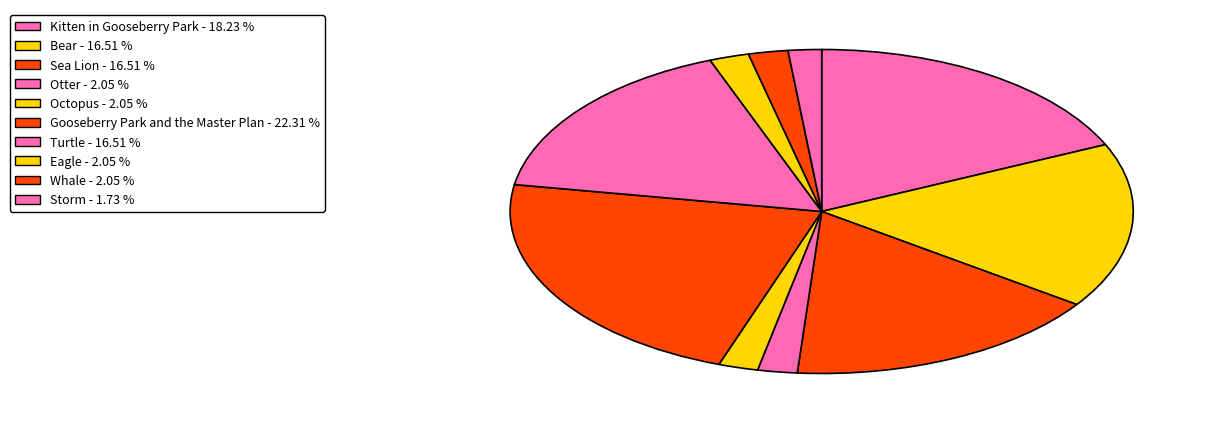

Is the sum of Sea Lion and Storm greater than half?

No